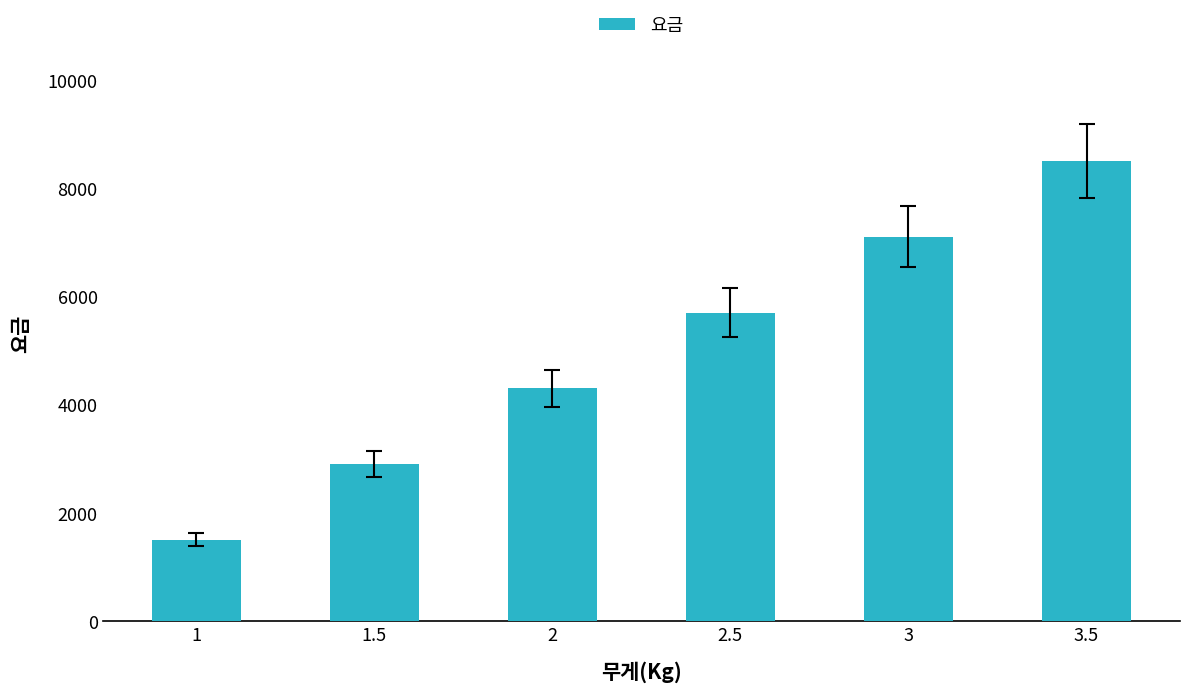

What is the average value?

5000